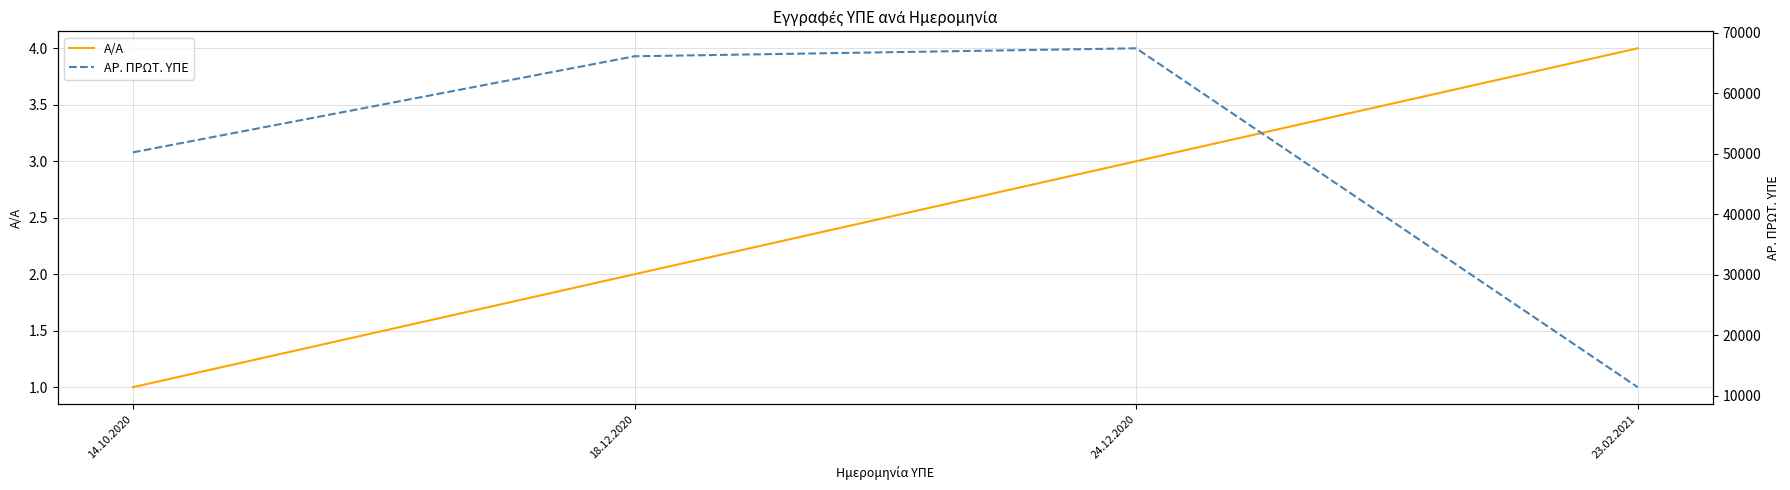

At which label is ΑΡ. ΠΡΩΤ. ΥΠΕ closest to 39446?

14.10.2020